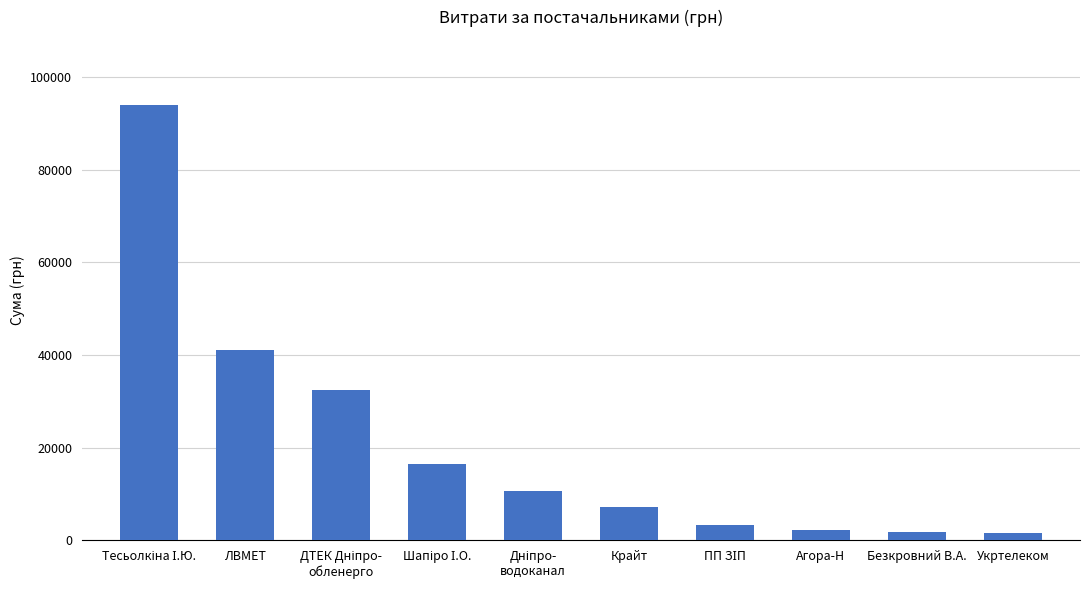

What is the average value?

21088.8